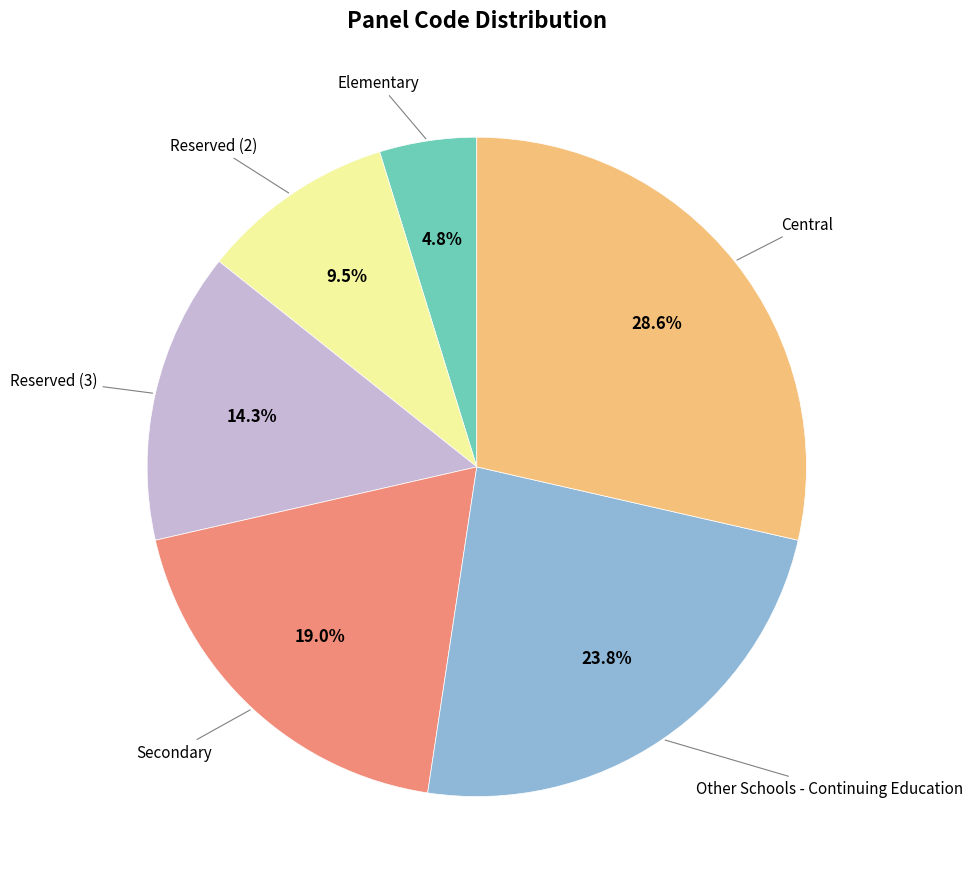

Is there a majority slice in this chart?

No